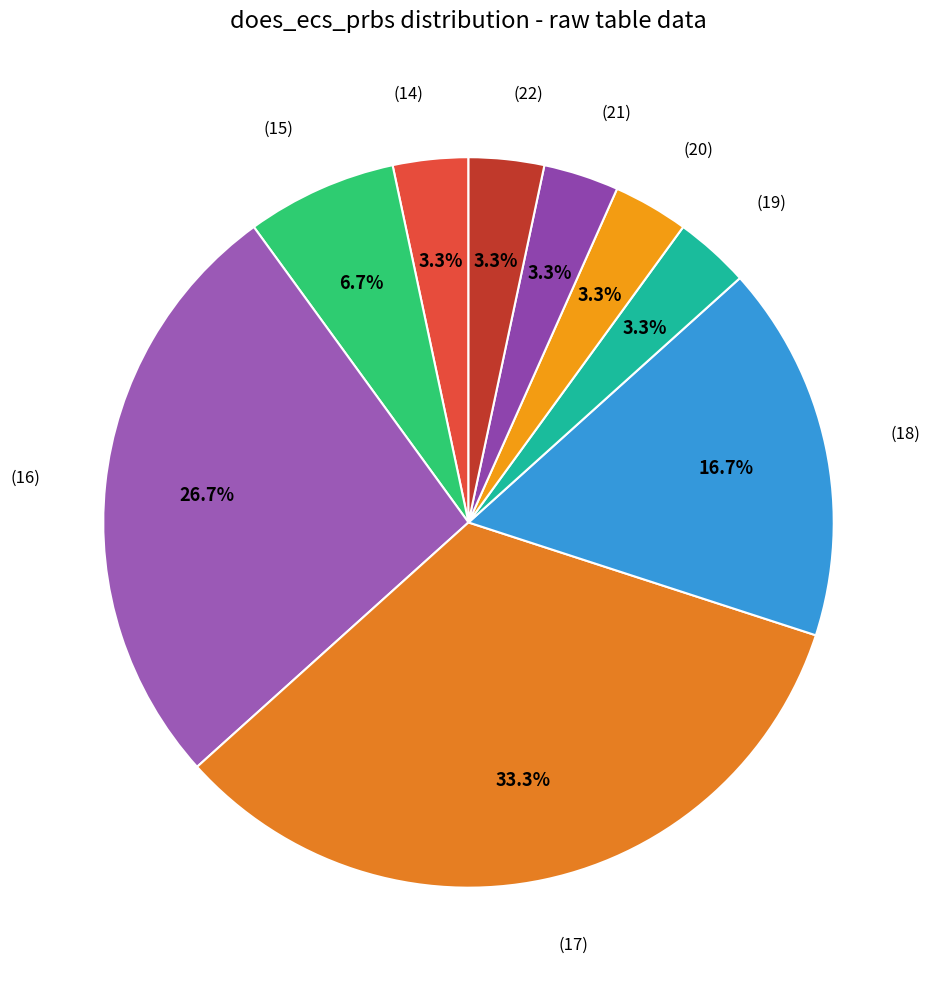

Between (20) and (16), which is larger?

(16)